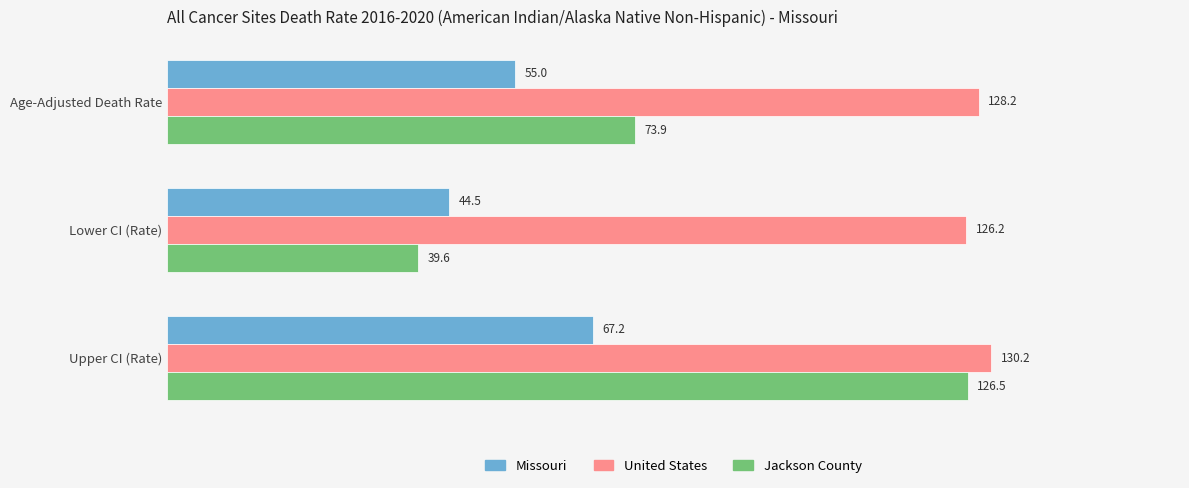

What is the sum of the United States values at Age-Adjusted Death Rate and Upper CI (Rate)?

258.4